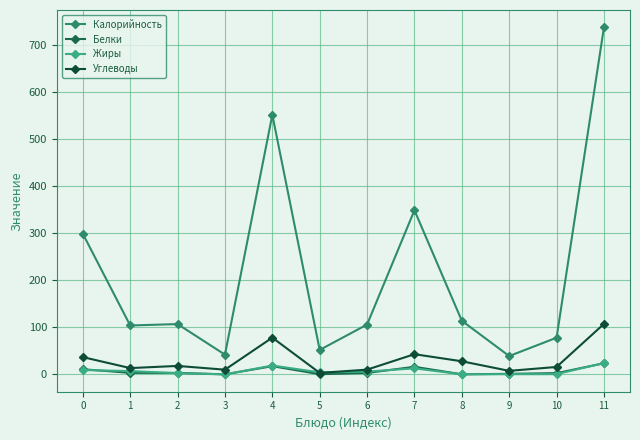

True or false: Калорийность and Углеводы cross at least once.

False